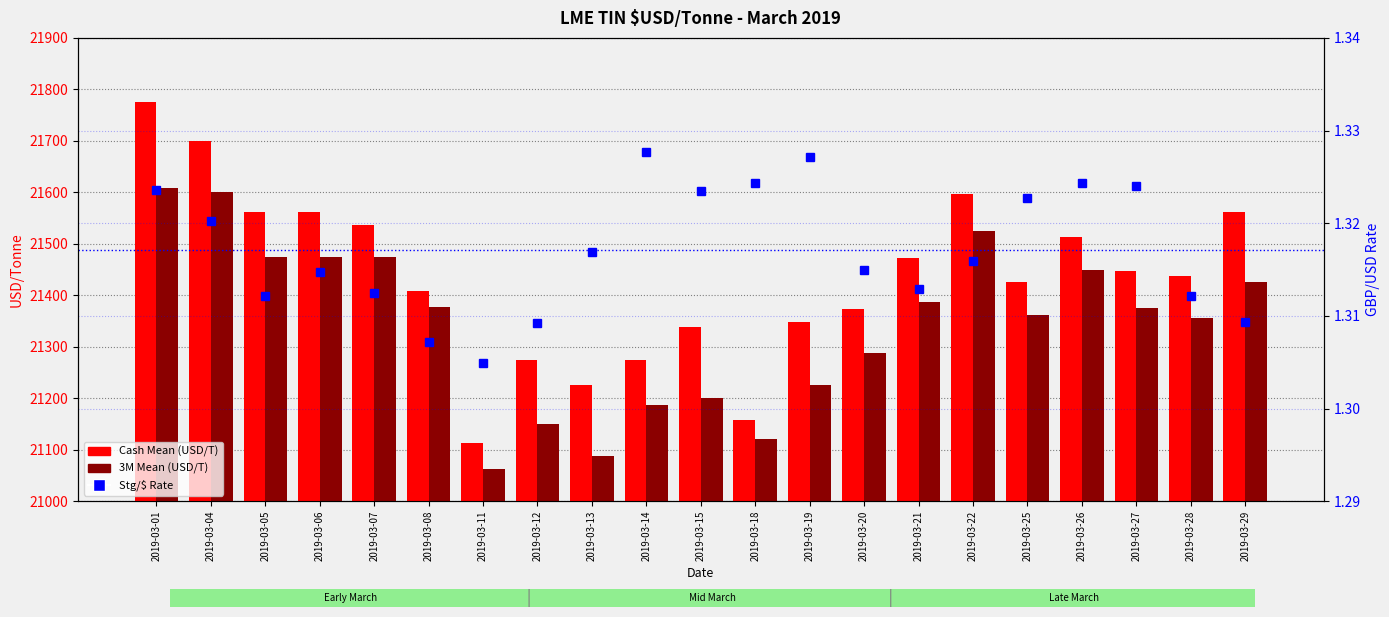

List the labels in order of 3M Mean (USD/T) value, smallest first.

2019-03-11, 2019-03-13, 2019-03-18, 2019-03-12, 2019-03-14, 2019-03-15, 2019-03-19, 2019-03-20, 2019-03-28, 2019-03-25, 2019-03-27, 2019-03-08, 2019-03-21, 2019-03-29, 2019-03-26, 2019-03-05, 2019-03-06, 2019-03-07, 2019-03-22, 2019-03-04, 2019-03-01